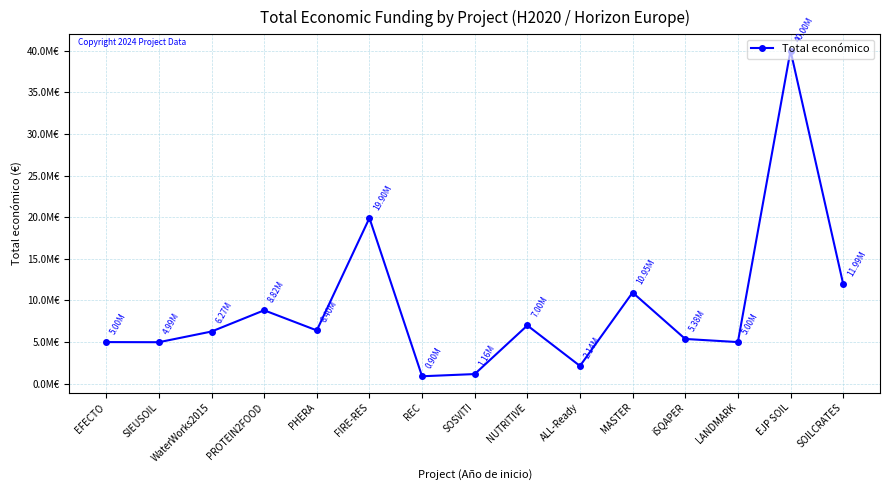

Is this an area chart (filled region under the line)?

No